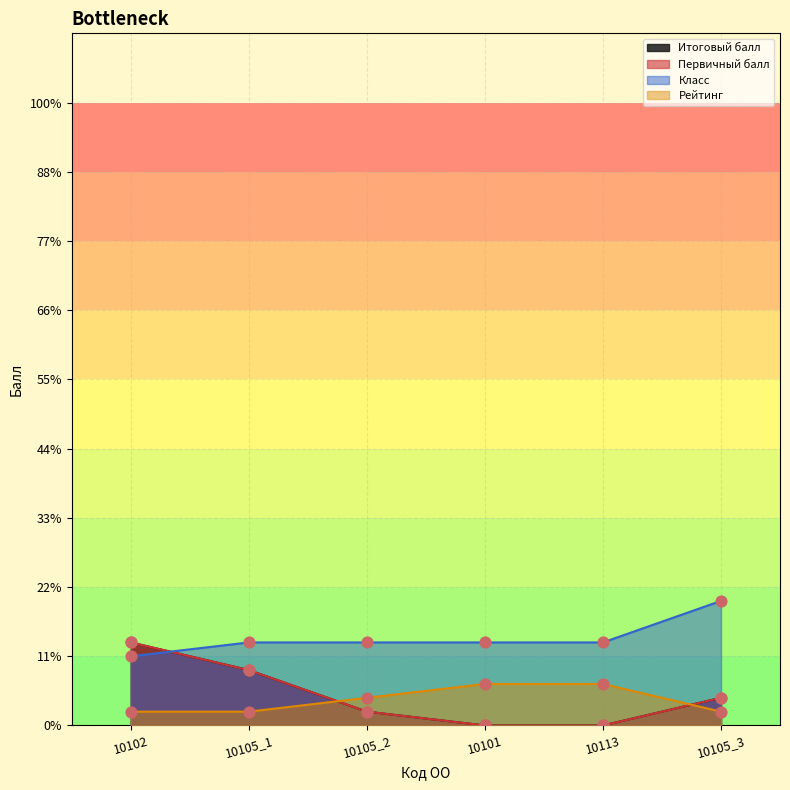

Is the value of Рейтинг at 10105_3 greater than the value of Итоговый балл at 10105_2?

No